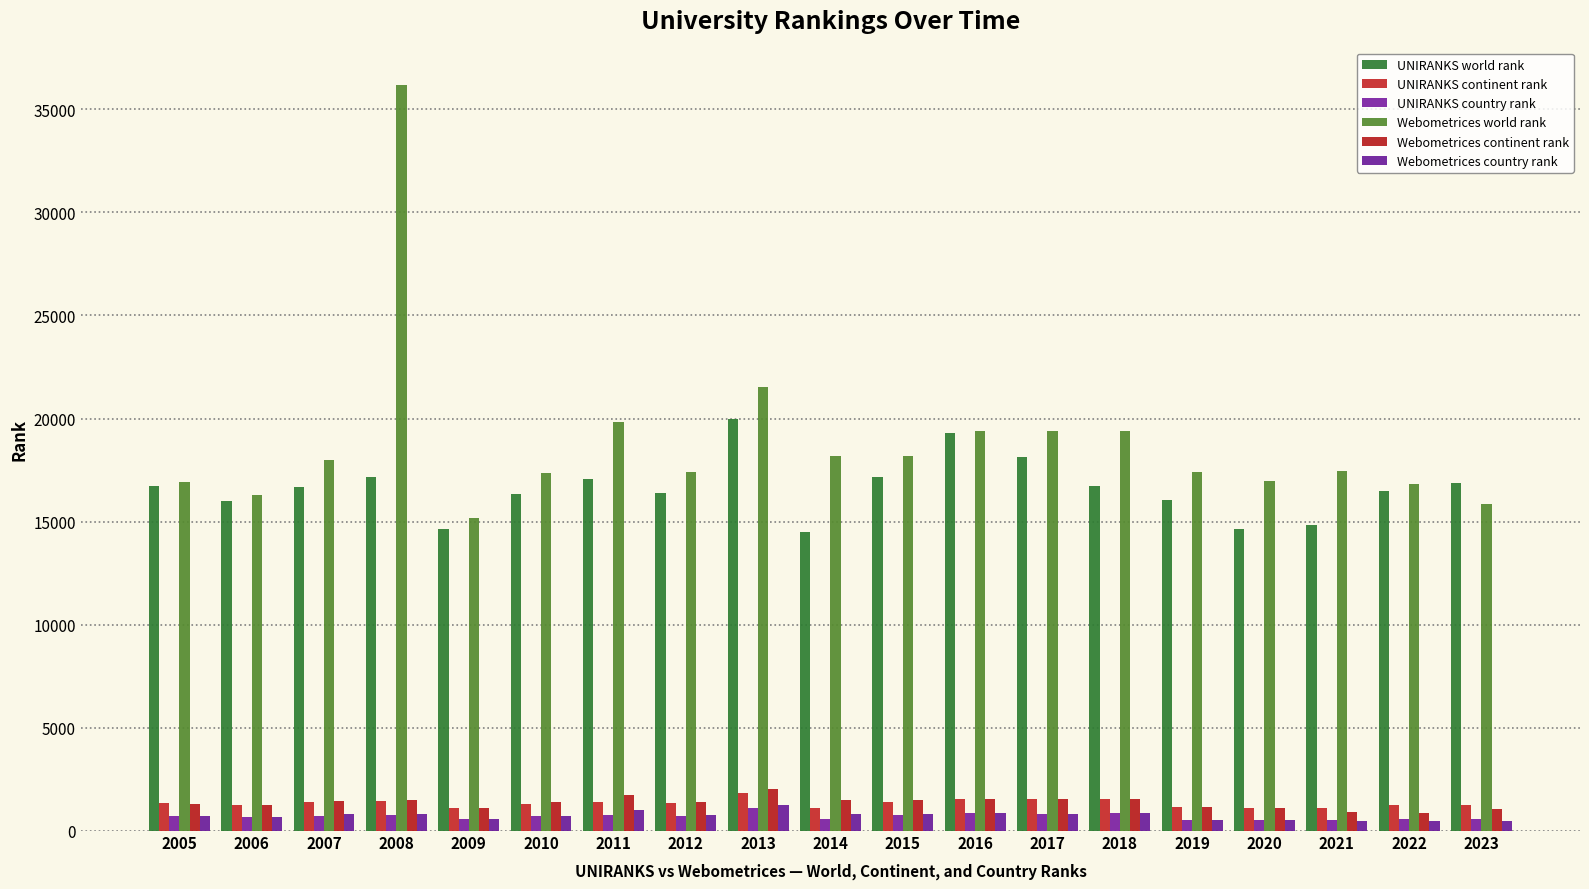

Are the bars grouped side by side (vs. stacked)?

Yes